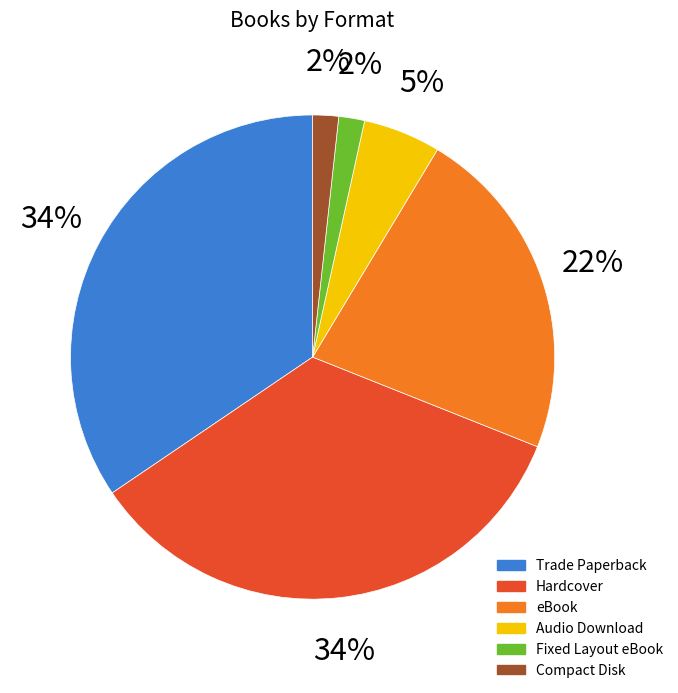

Is Trade Paperback the majority of the pie?

No